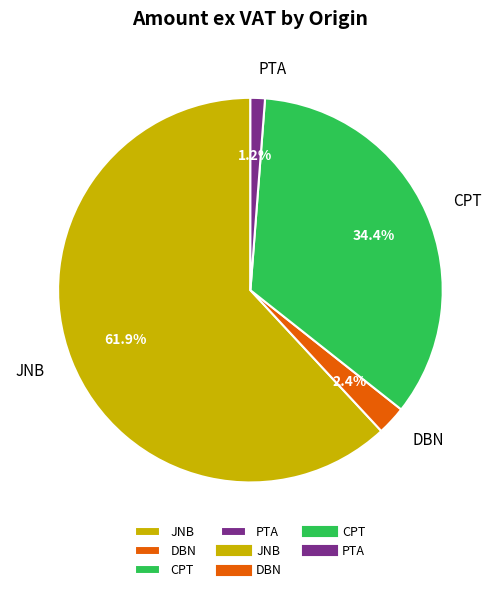

Rank the categories by value from lowest to highest.

PTA, DBN, CPT, JNB